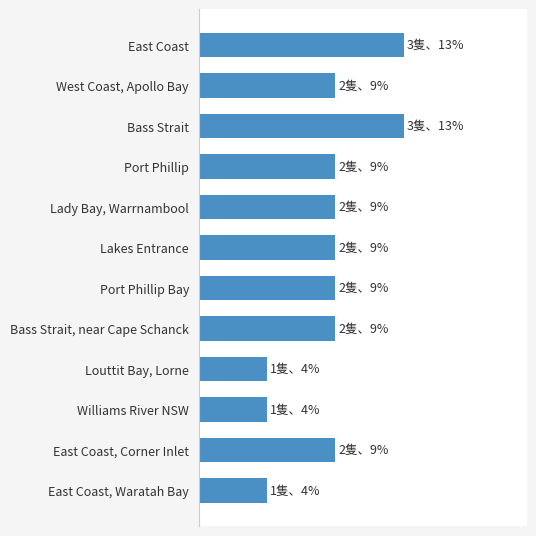

Are the bars grouped side by side (vs. stacked)?

No